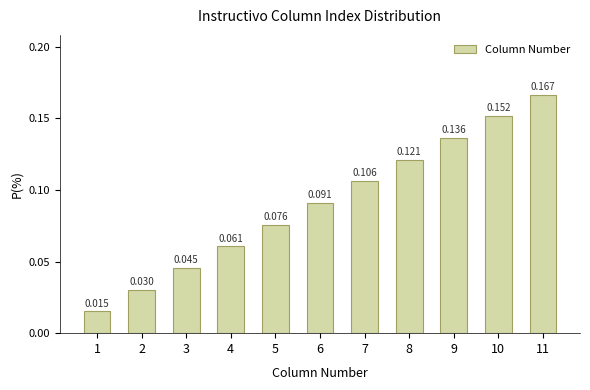

How many distinct data groups are displayed?

1